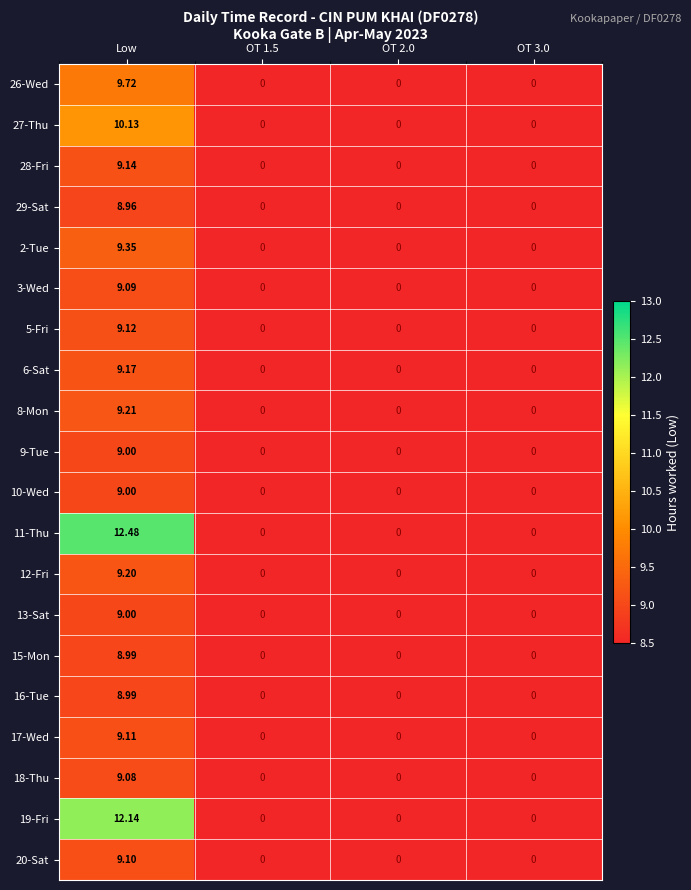

Is the value of 2-Tue at OT 3.0 greater than the value of 17-Wed at Low?

No